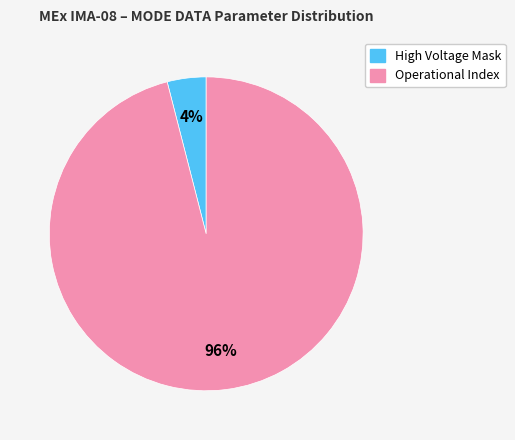

To the nearest percent, what is the average slice percentage?

50%